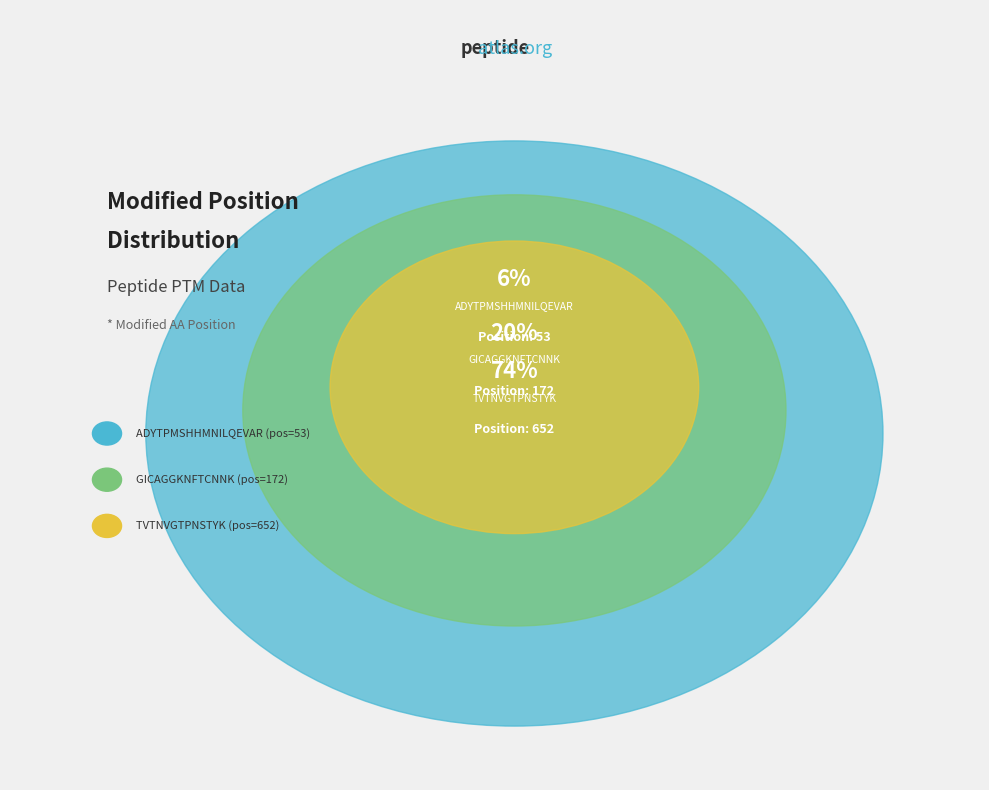

The TVTNVGTPNSTYK slice represents 65% of the pie. True or false?

False